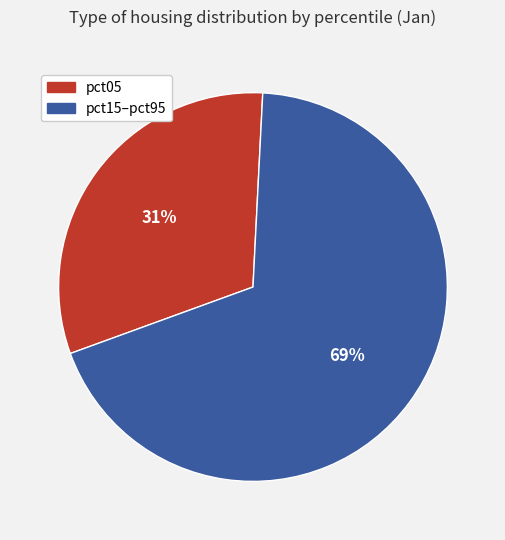

To the nearest percent, what percentage of the pie is pct05?

31%